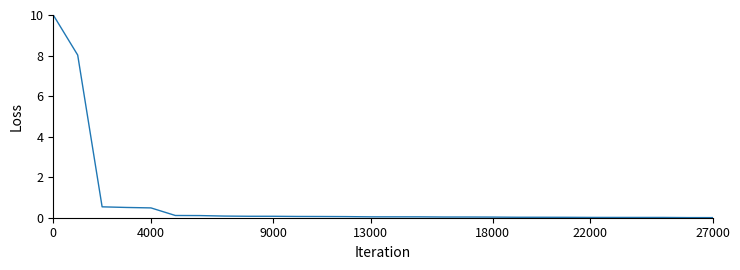

What is the greatest value displayed?

10.0